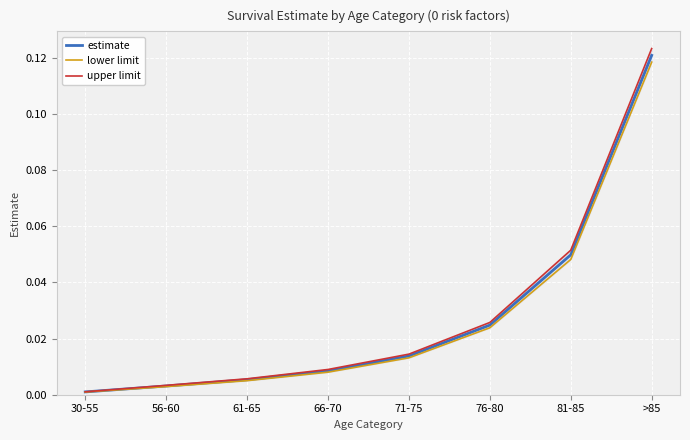

True or false: upper limit has more than 0 points higher than both neighbors.

False